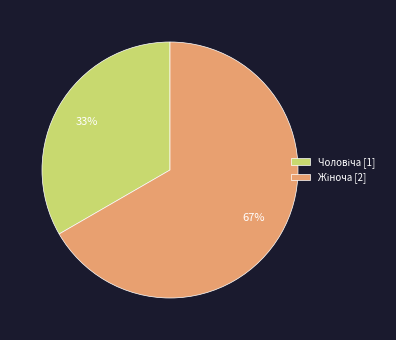

Is there any slice that represents more than half of the pie?

Yes